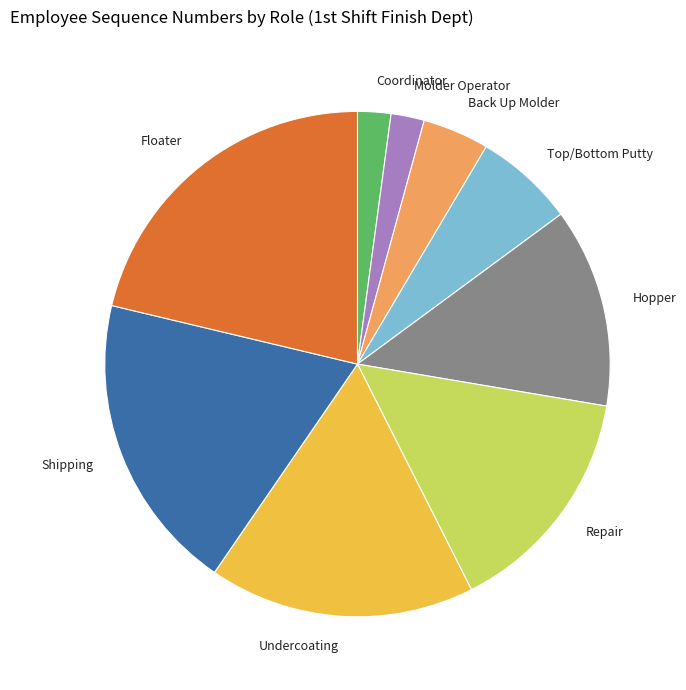

What is the largest slice in the pie chart?

Floater